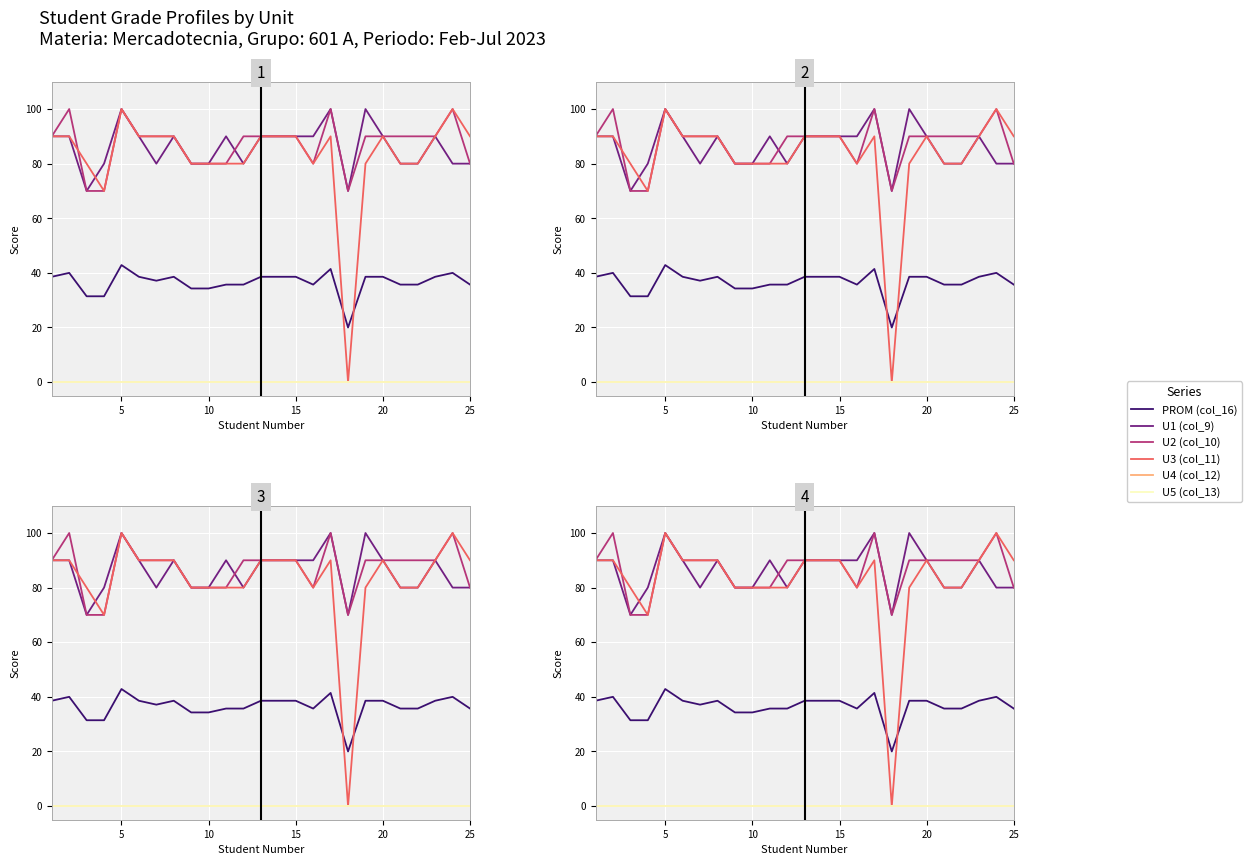

Is it true that U2 (col_10) equals 131.3 at 15?

False